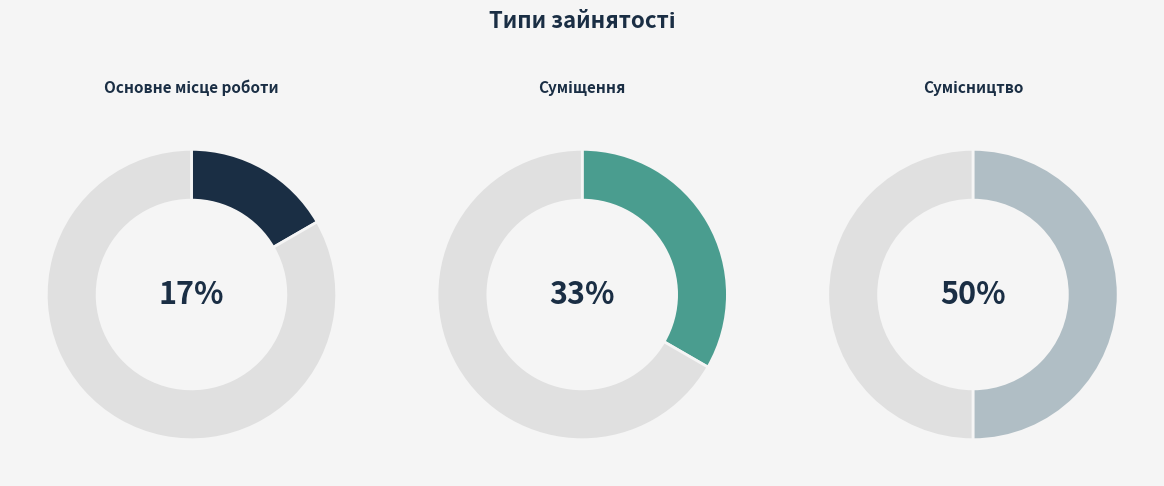

How many slices are in this pie chart?

3